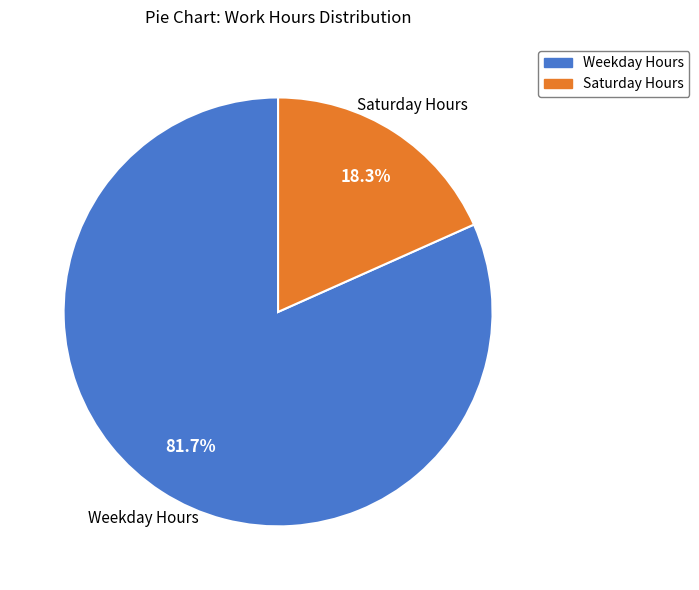

Is there any slice that represents more than half of the pie?

Yes